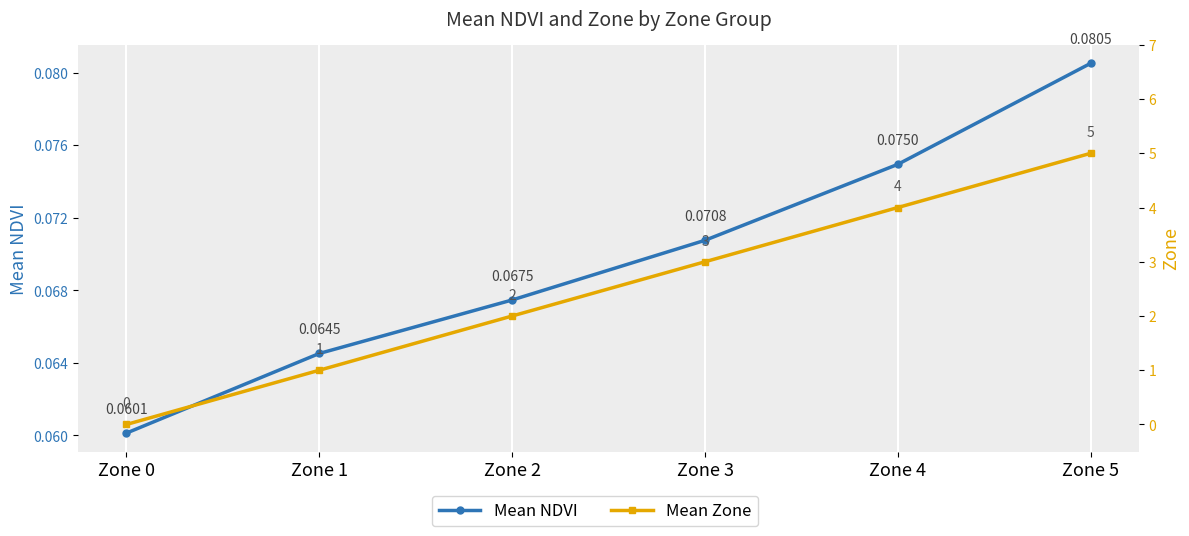

Rank the series by their maximum value, from highest to lowest.

Mean Zone, Mean NDVI